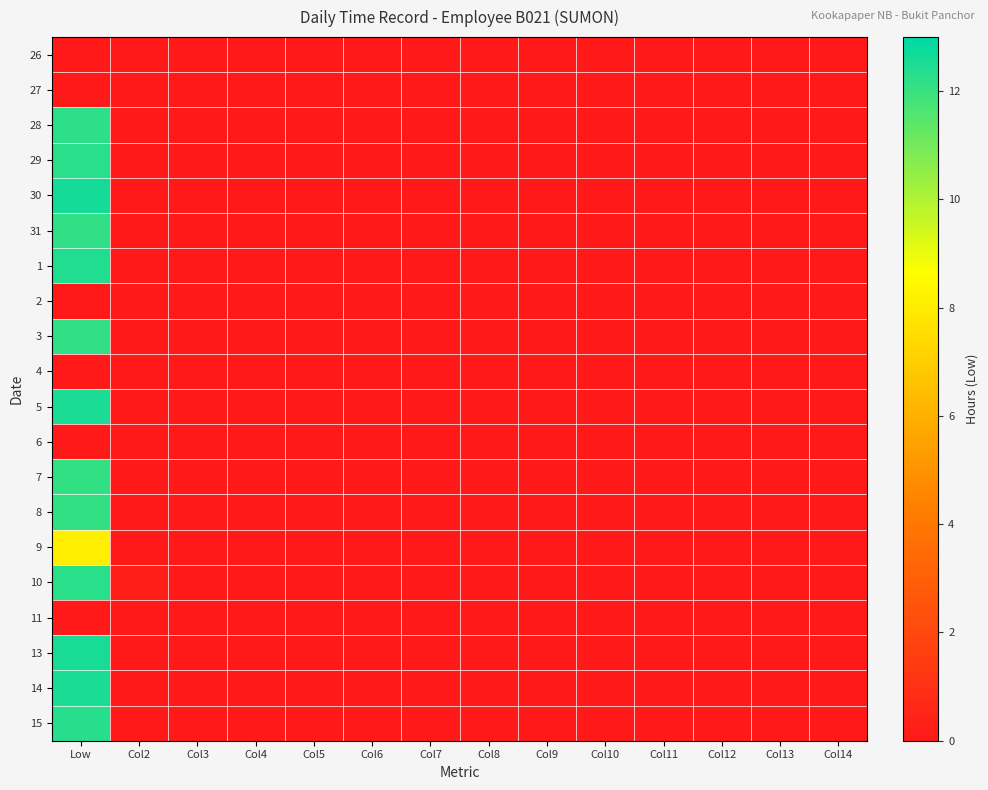

Which has a higher value, Col7 or Col13?

Col7